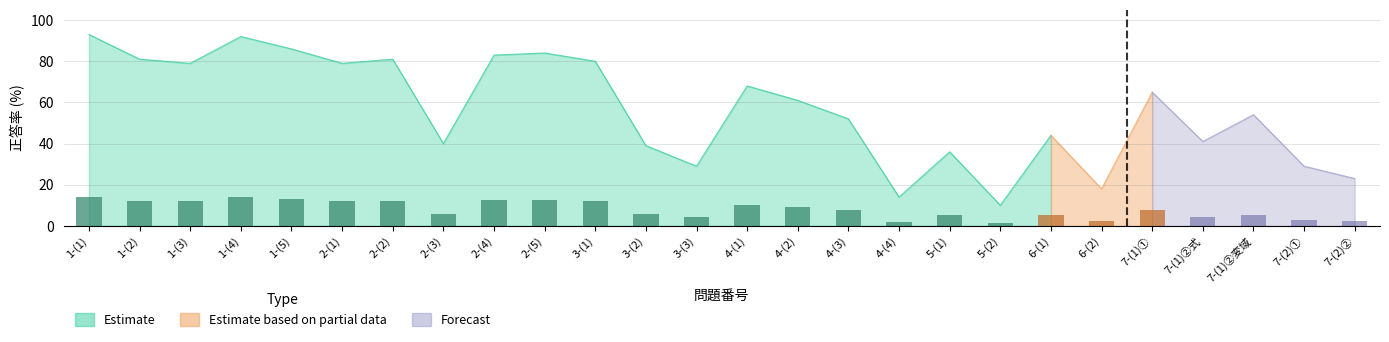

True or false: Estimate has a value of 114 at 2-(1).

False